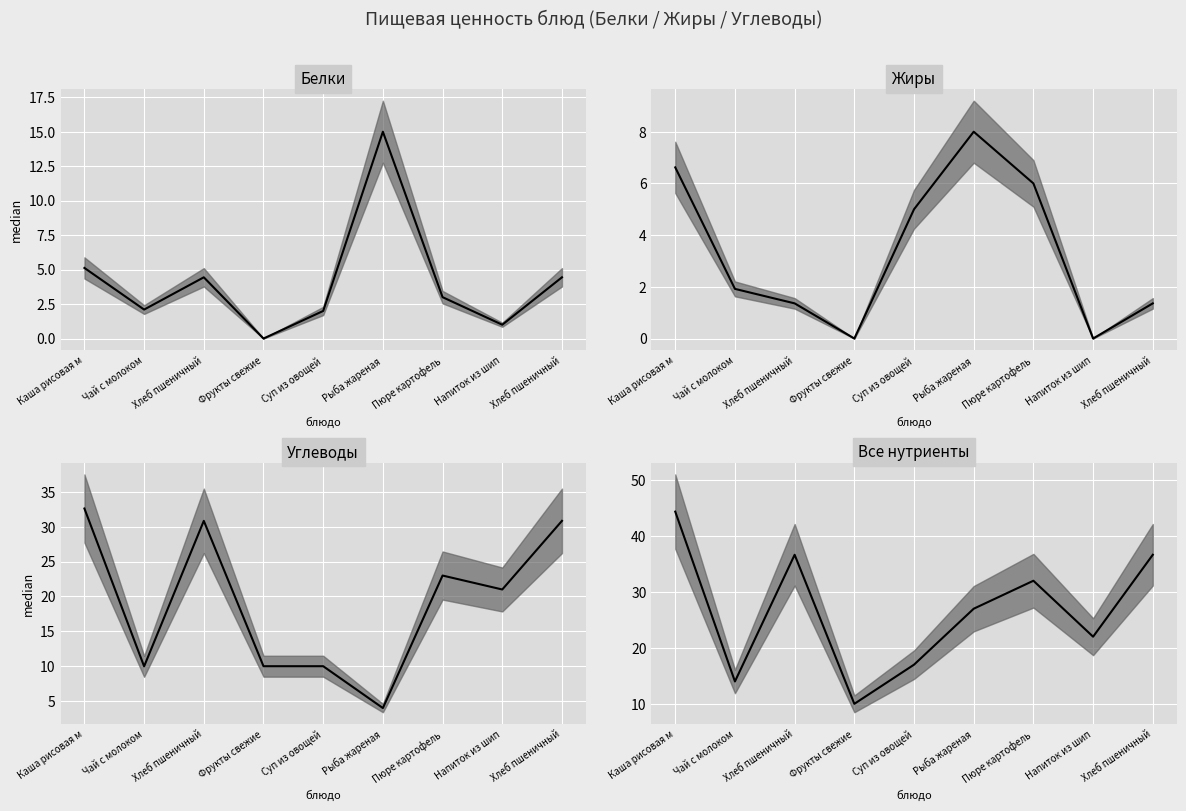

What are all the series names shown in the legend?

Белки, Жиры, Углеводы, Все нутриенты